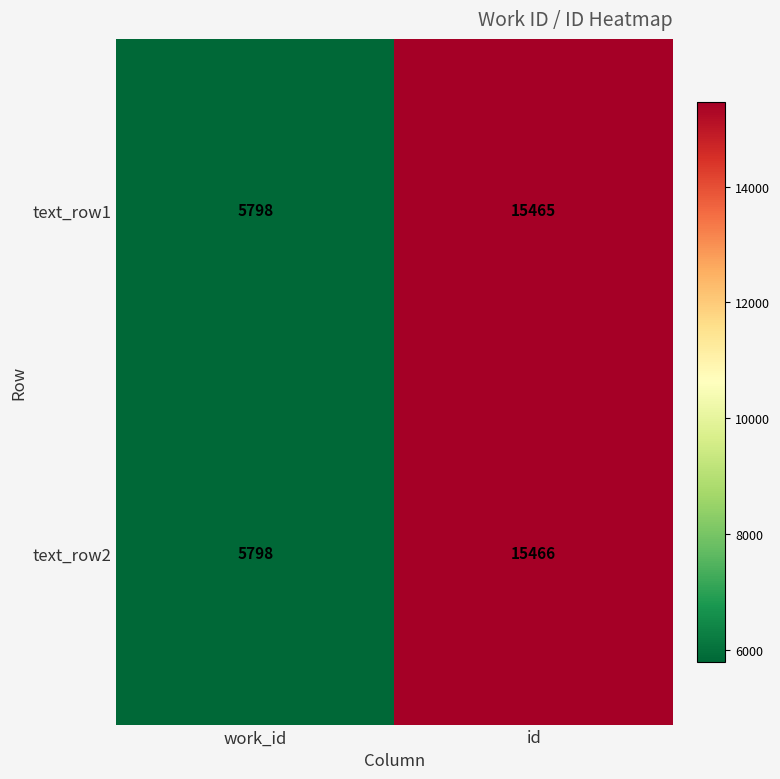

The value of text_row1 at work_id is 5798. True or false?

True